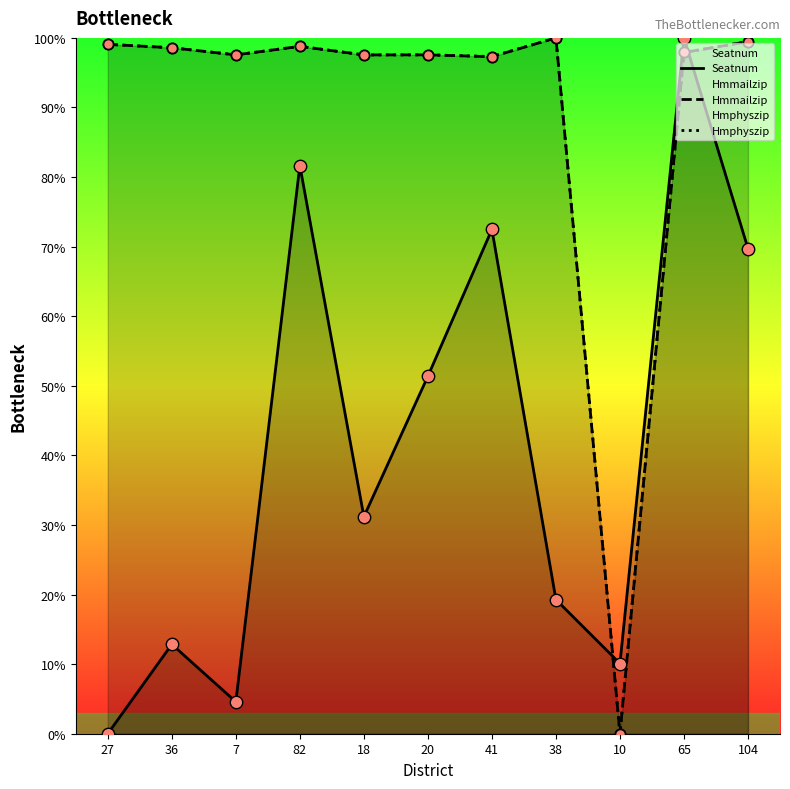

Which series contains the lowest Y value?

Seatnum